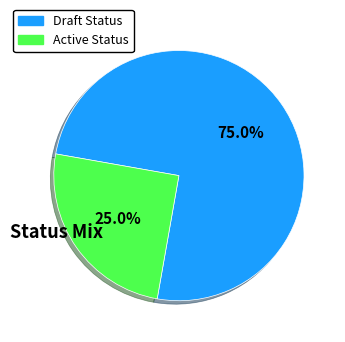

To the nearest percent, what is the difference between the largest and smallest slice percentages?

50%